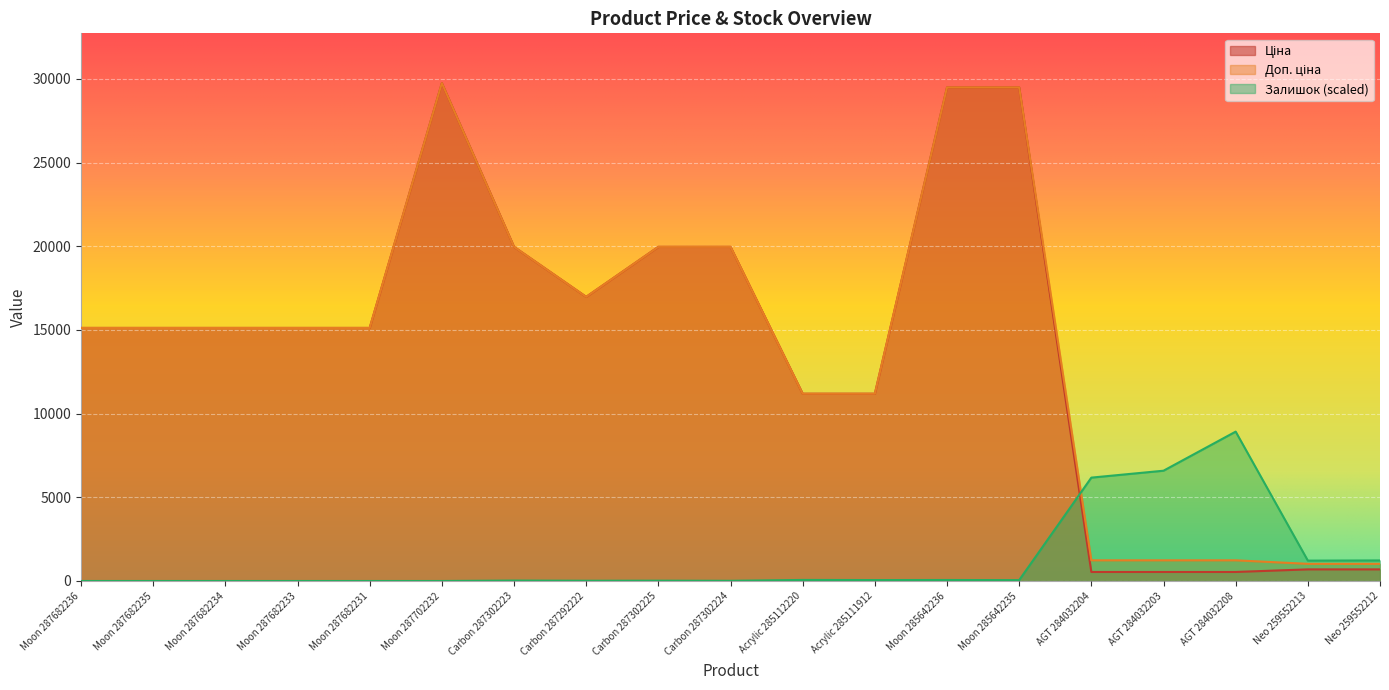

Rank the series at Moon 287682236 from highest to lowest value.

Ціна, Доп. ціна, Залишок